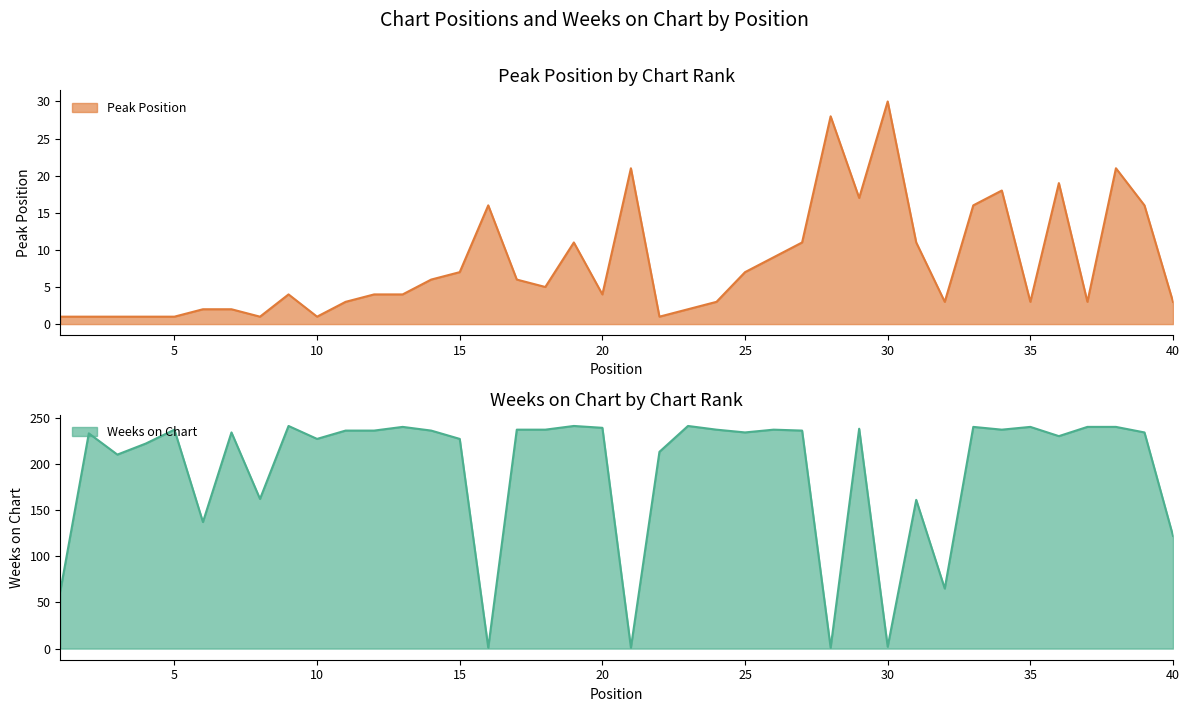

Between which two adjacent categories do Peak Position and Weeks on Chart first intersect?

15 and 16